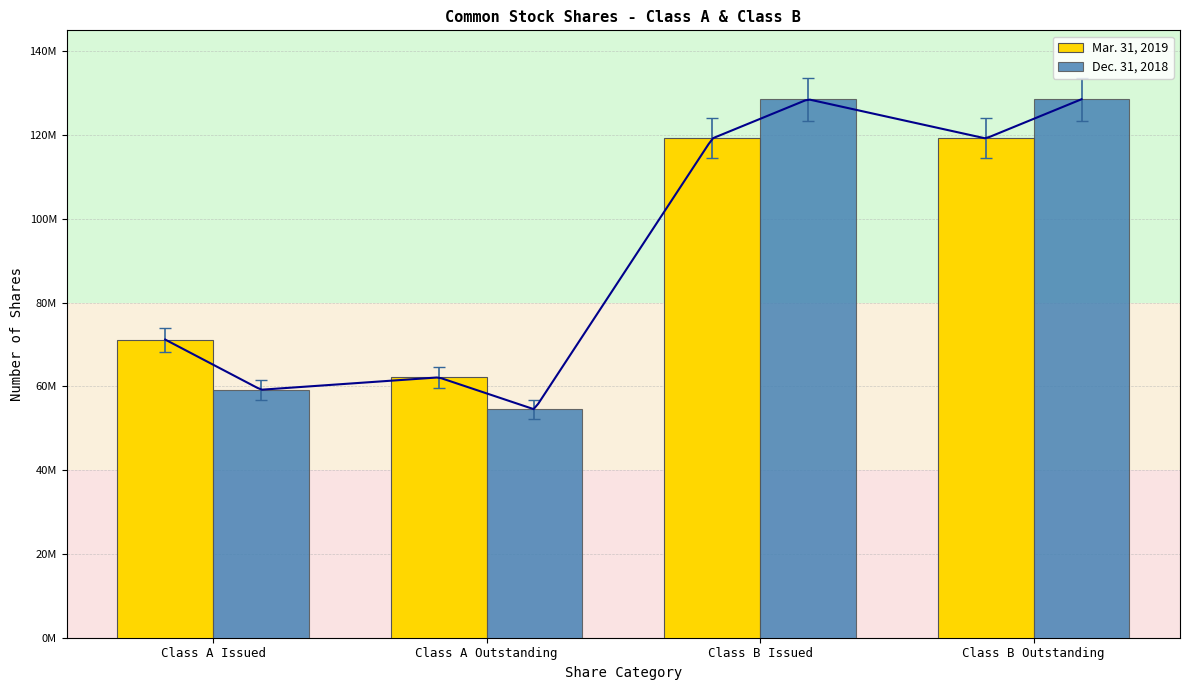

Is the value of Mar. 31, 2019 at Class A Issued greater than the value of Dec. 31, 2018 at Class A Issued?

Yes